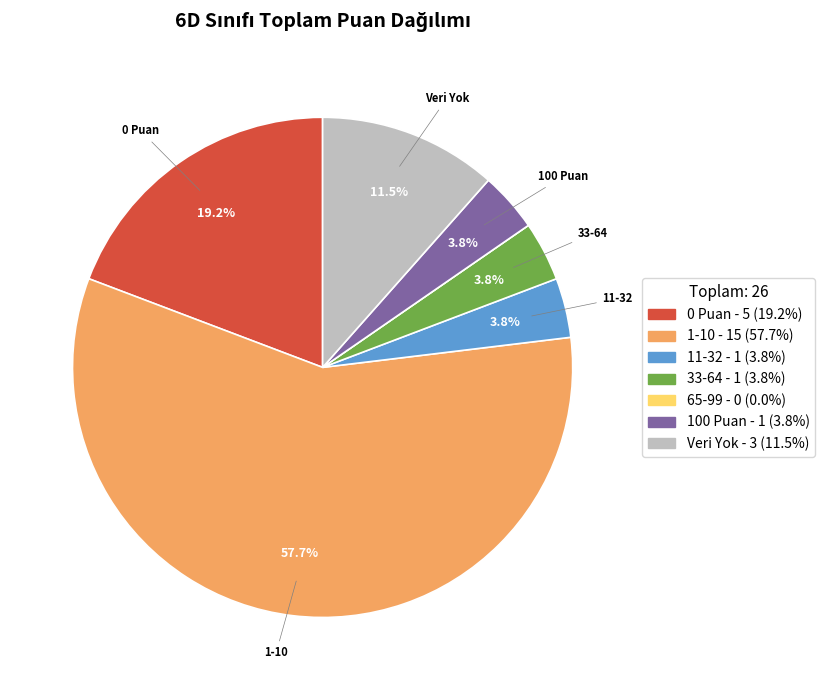

Does any single category account for the majority?

Yes